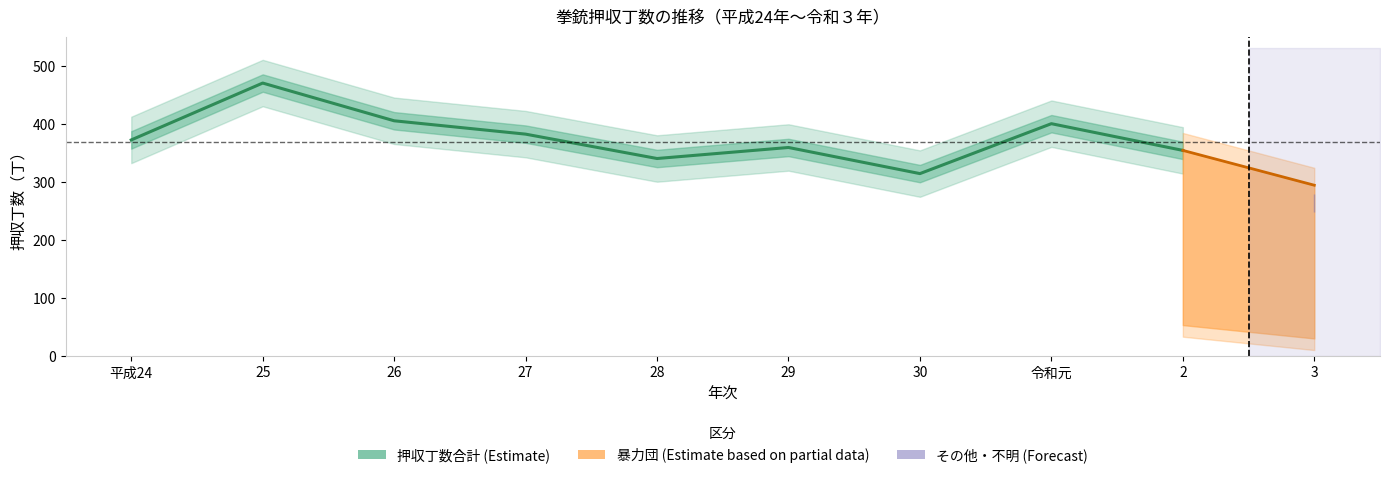

True or false: 暴力団 and 押収丁数合計 cross at least once.

False